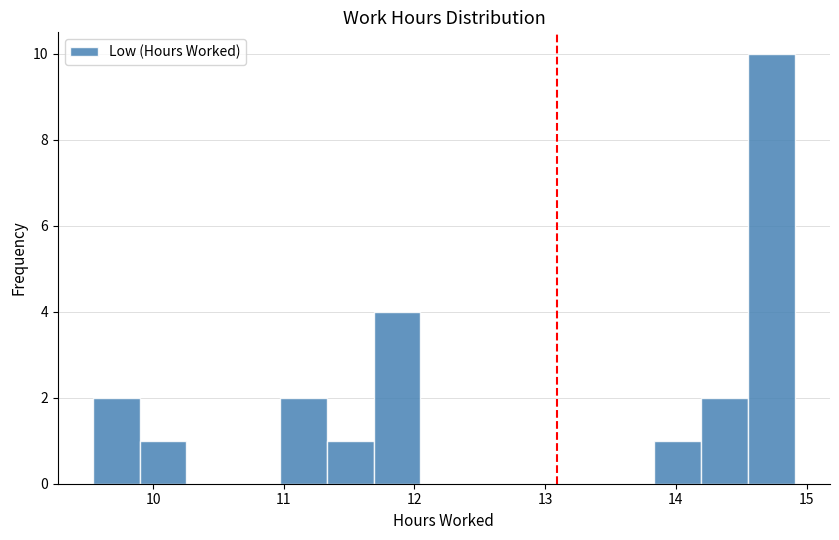

Around what value on the x-axis is the tallest bar? Give the approximate position of its centre, as read against the axis.

14.7